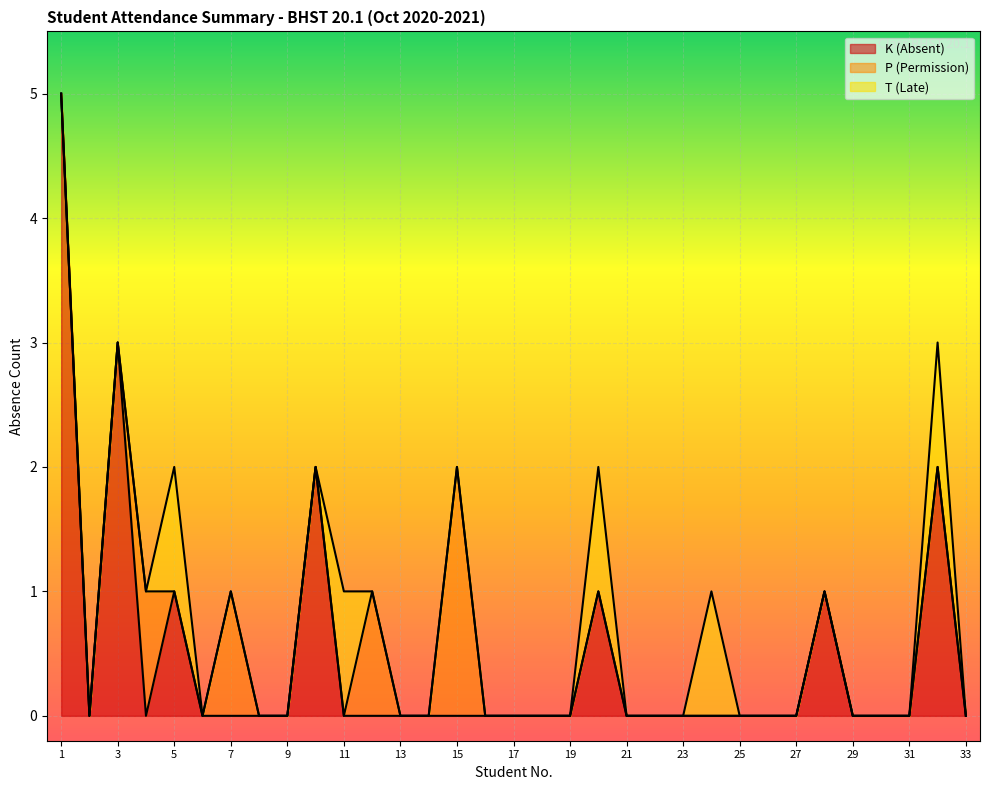

The value of T (Late) at 21 is 0. True or false?

False